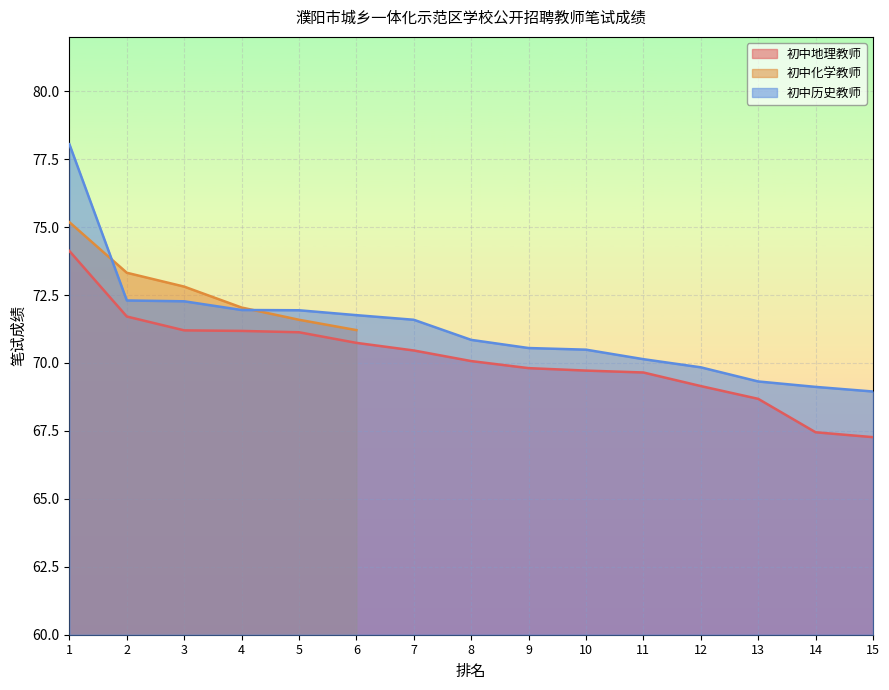

True or false: 初中地理教师 and 初中历史教师 intersect in this chart.

False